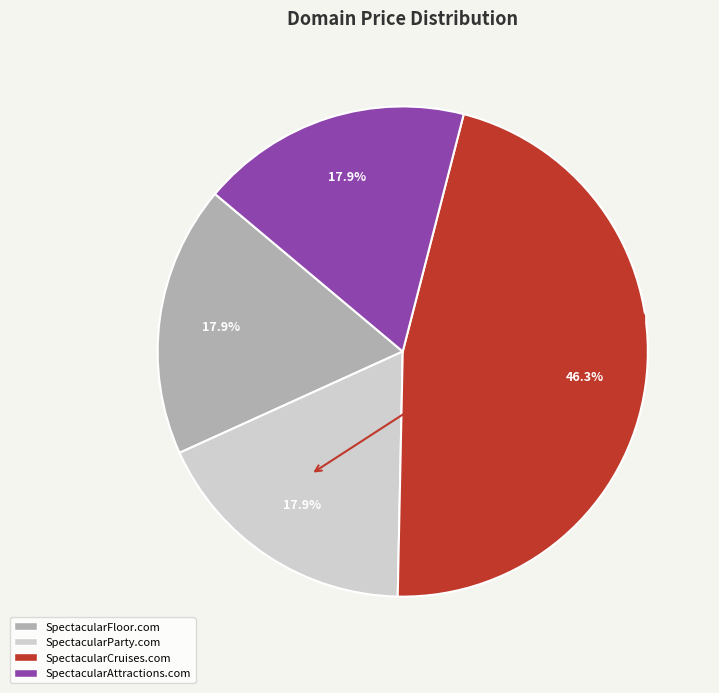

What is the total percentage of SpectacularParty.com and SpectacularAttractions.com?

35.8%